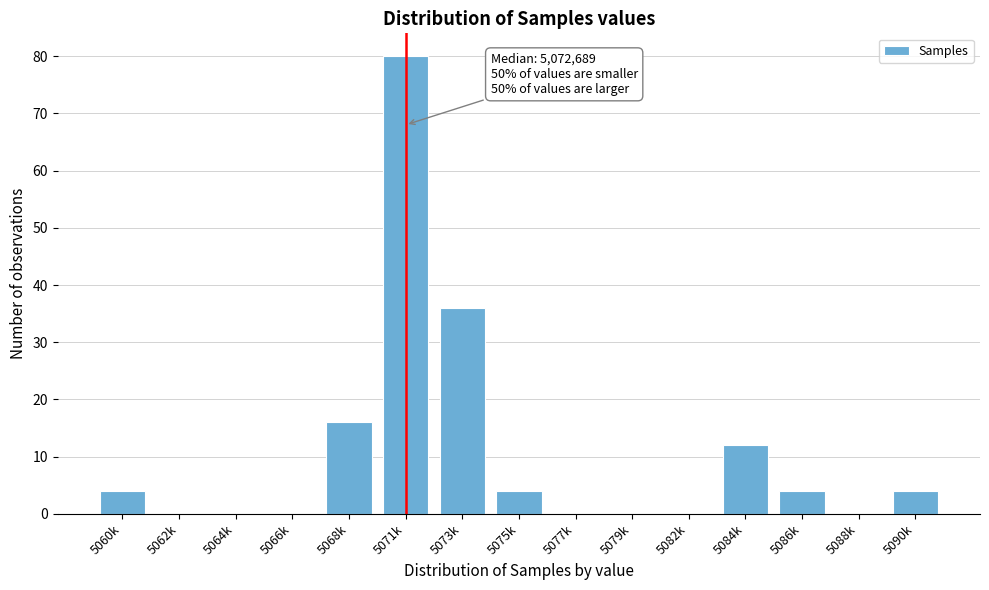

Reading left to right, transcribe all the data shown in this chart.

5060k=4	5062k=0	5064k=0	5066k=0	5068k=16	5071k=80	5073k=36	5075k=4	5077k=0	5079k=0	5082k=0	5084k=12	5086k=4	5088k=0	5090k=4